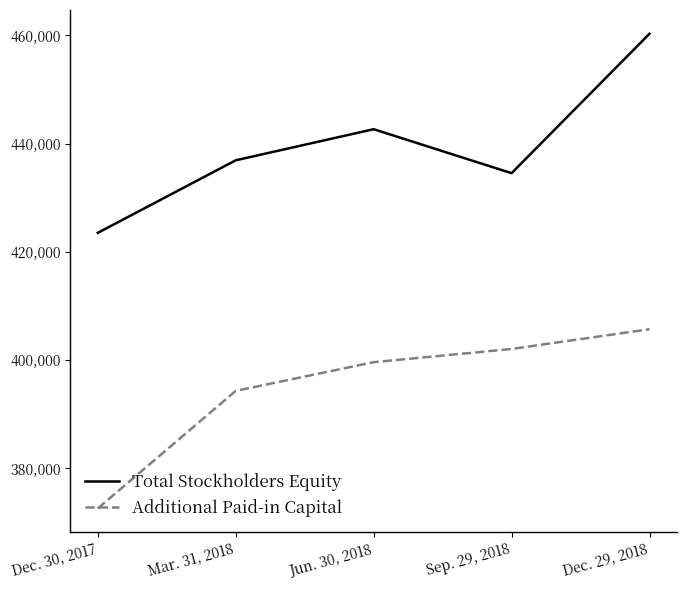

The value of Additional Paid-in Capital at Jun. 30, 2018 is 399616. True or false?

True